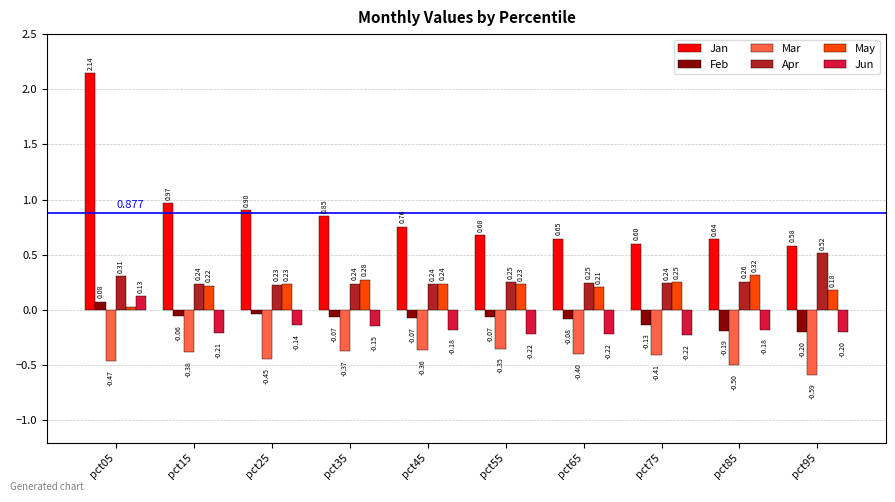

Which series has the largest total across all categories?

Jan